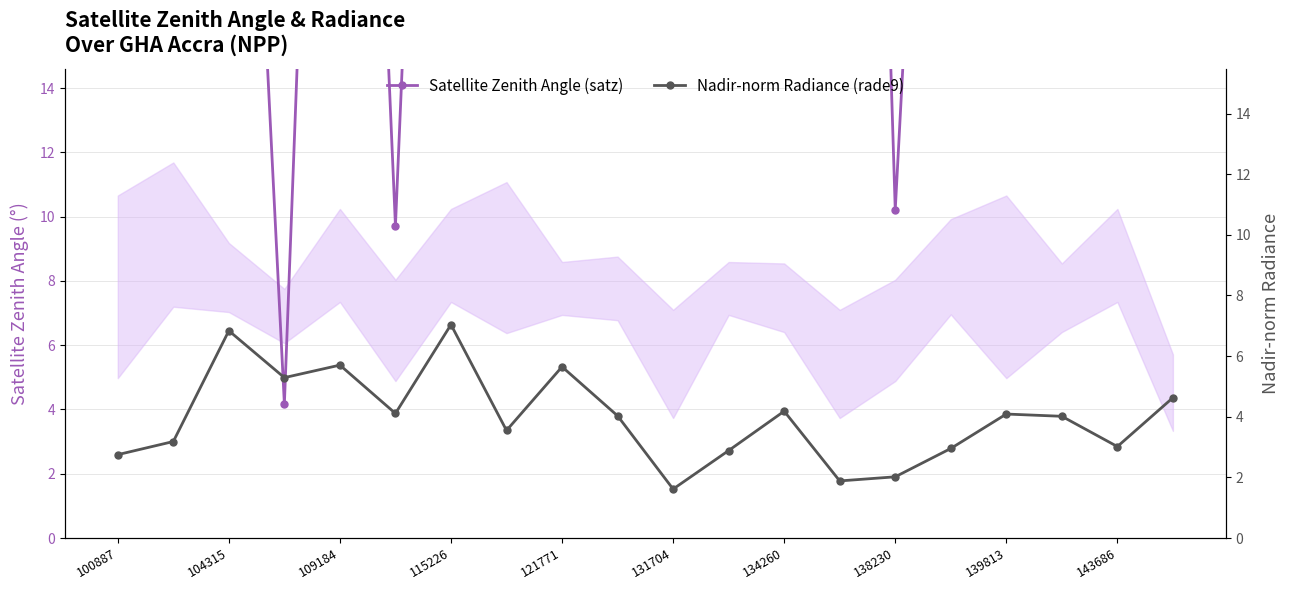

Which category has the highest value across all series?

19